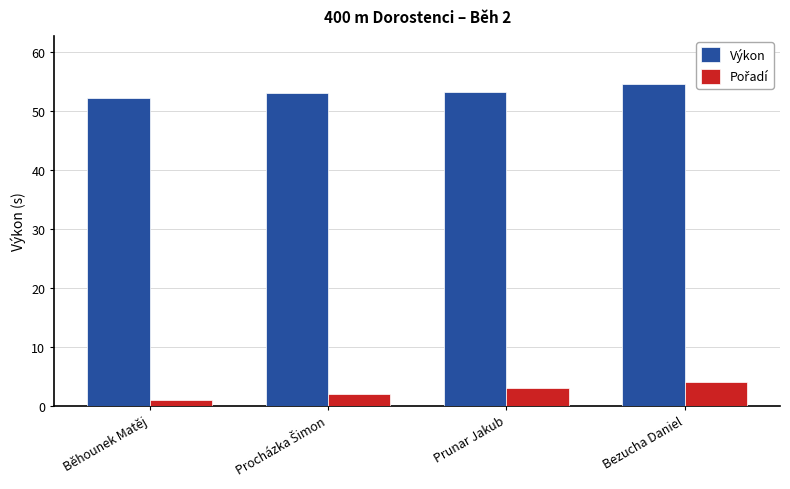

How many series are shown in this chart?

2